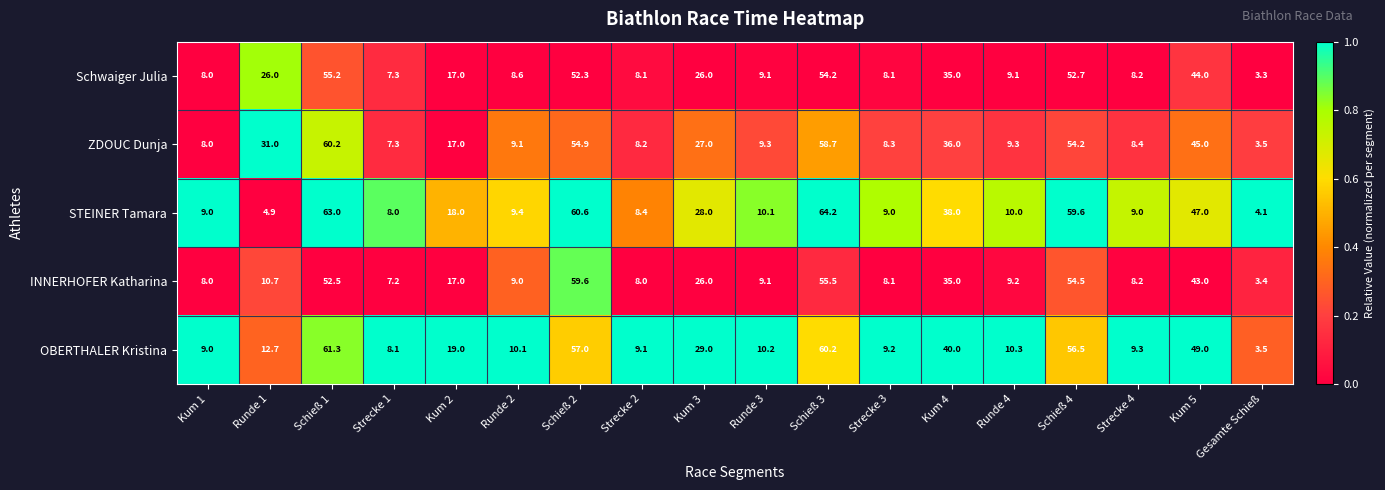

Read the INNERHOFER Katharina value at Kum 1.

8.0